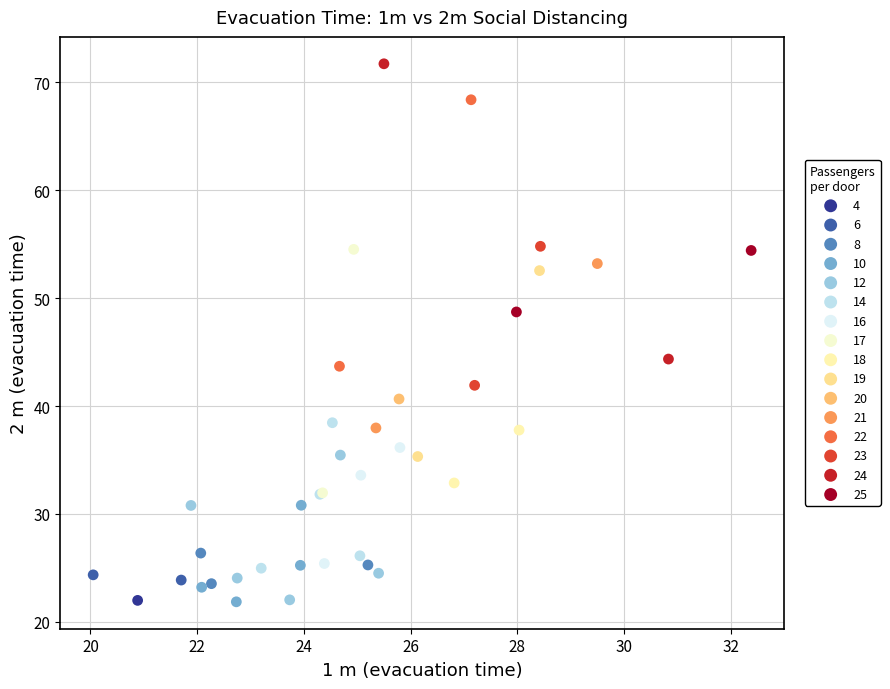

What are all the series names shown in the legend?

4, 6, 8, 10, 12, 14, 16, 17, 18, 19, 20, 21, 22, 23, 24, 25